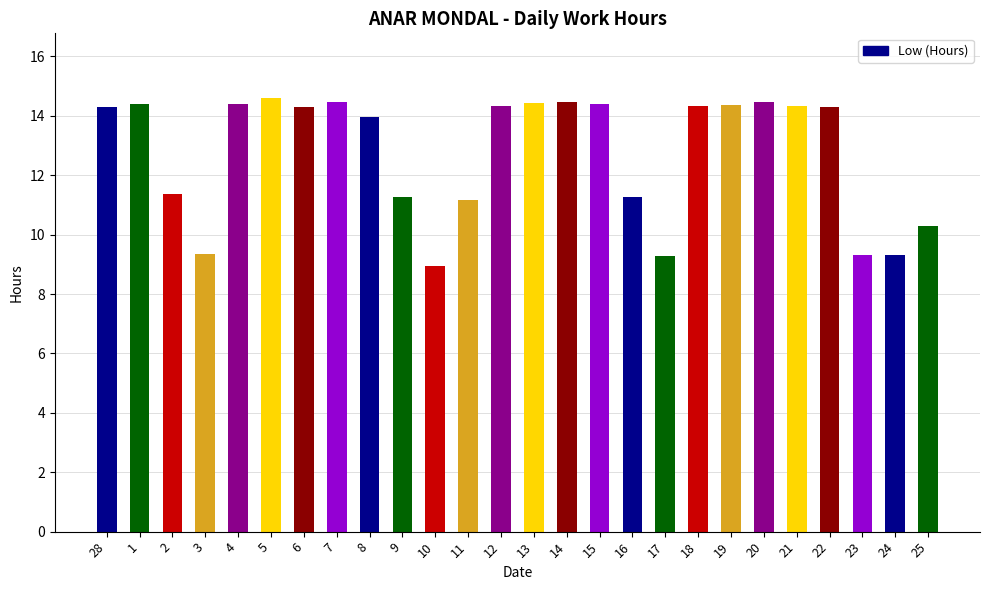

Approximately how many times larger is the value at 5 compared to 19?

1.0